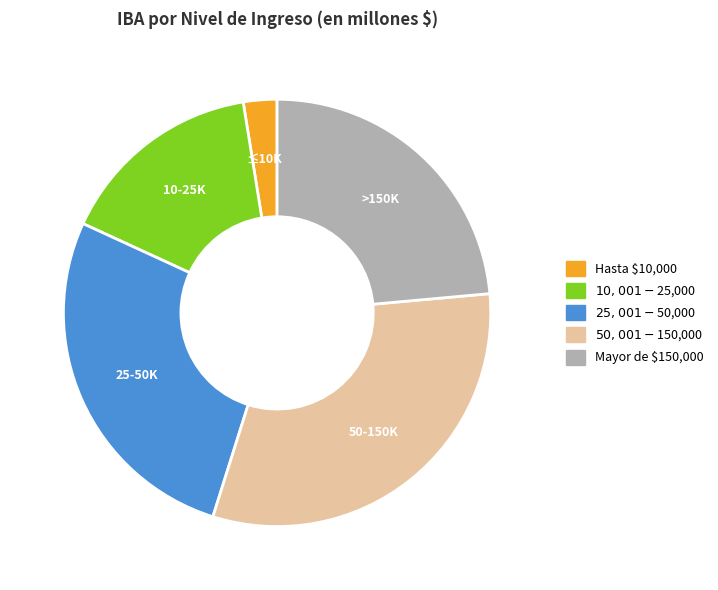

What is the smallest slice in the pie chart?

Hasta $10,000